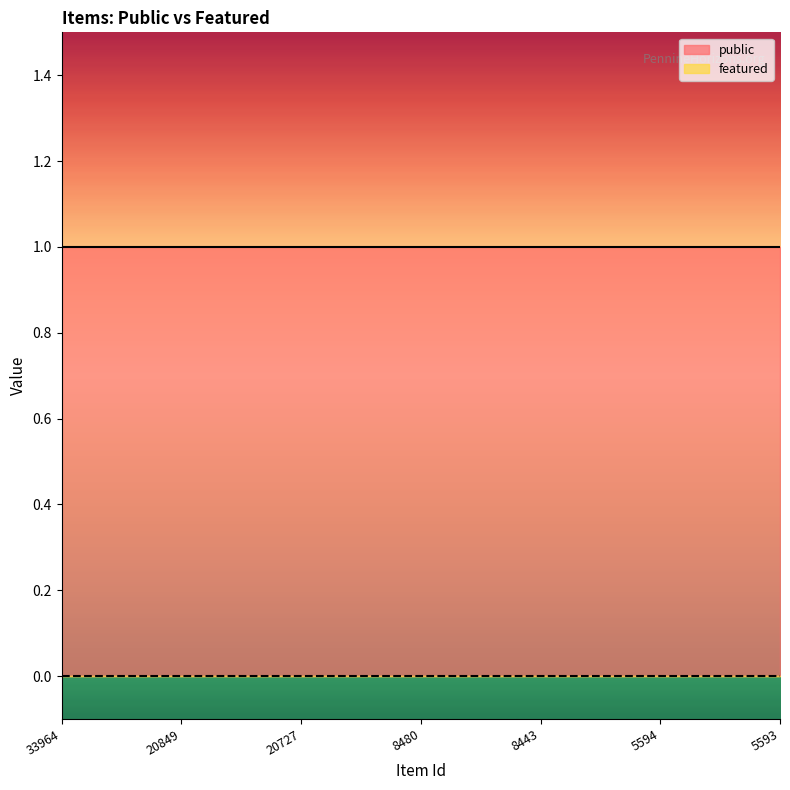

At which category is the sum across all series the highest?

33964